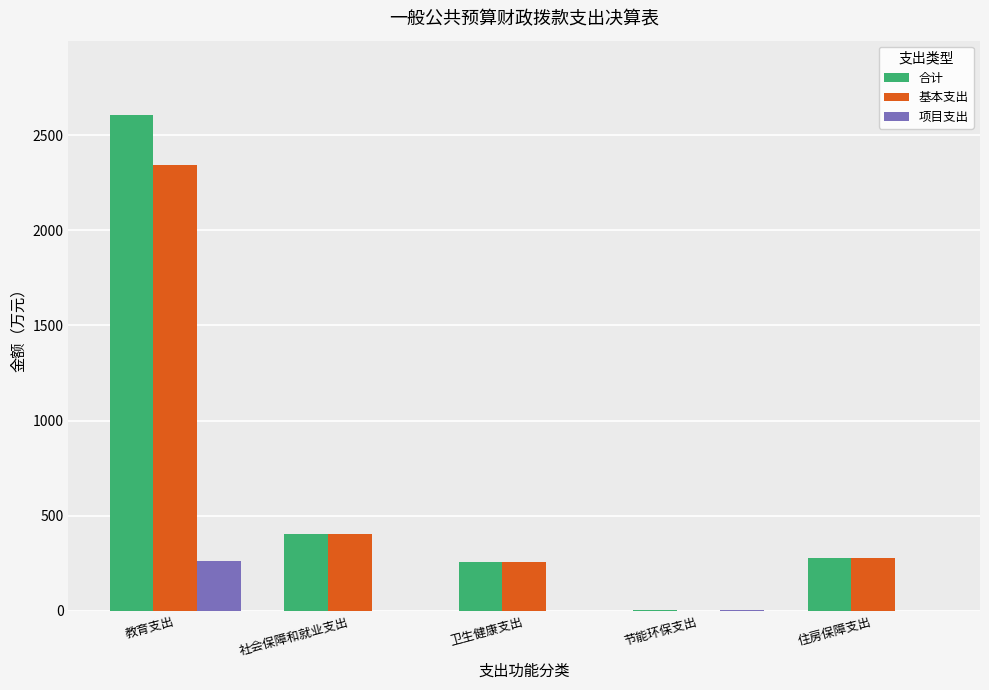

How many categories are shown in the chart?

5